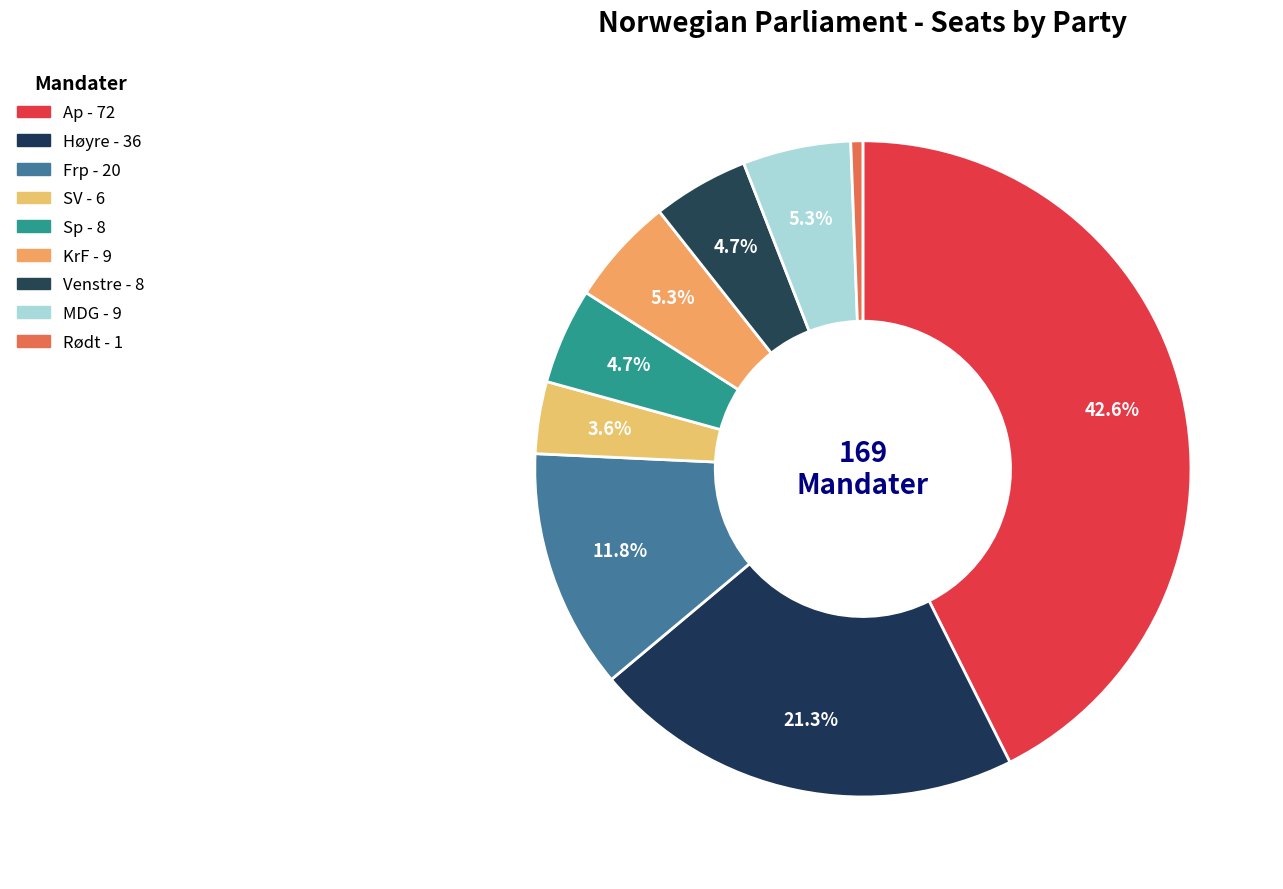

To the nearest percent, what percentage of the pie is Venstre?

5%